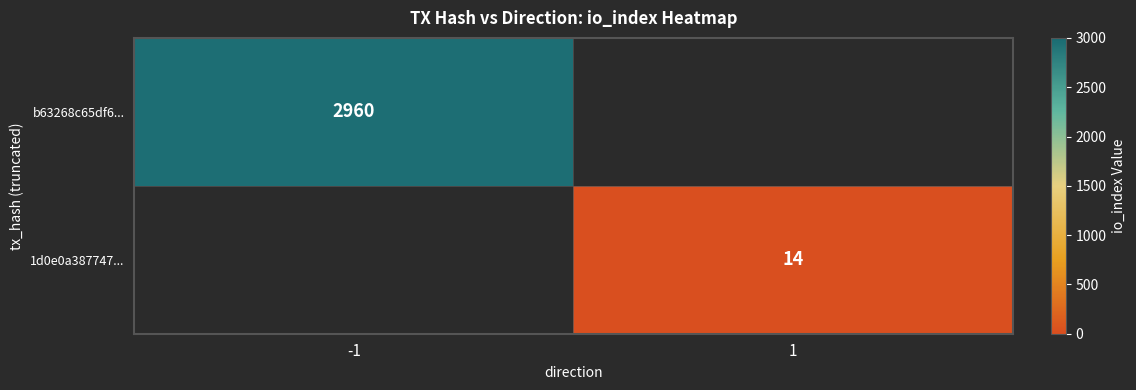

The 1d0e0a387747... series shows 7 at 1. True or false?

False